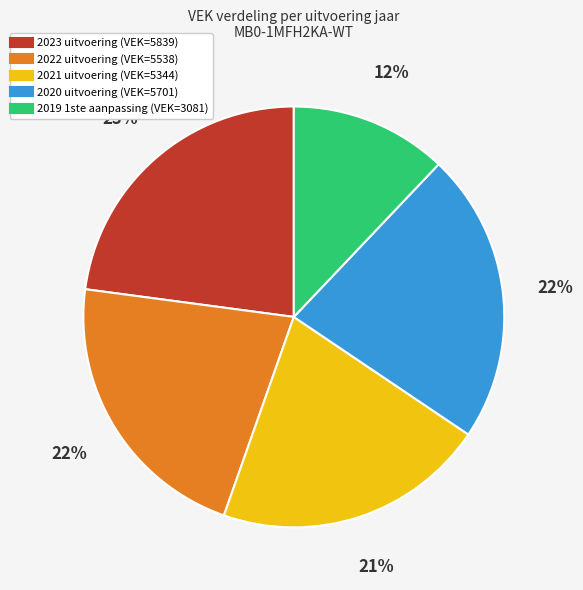

What is the smallest slice in the pie chart?

2019 1ste aanpassing